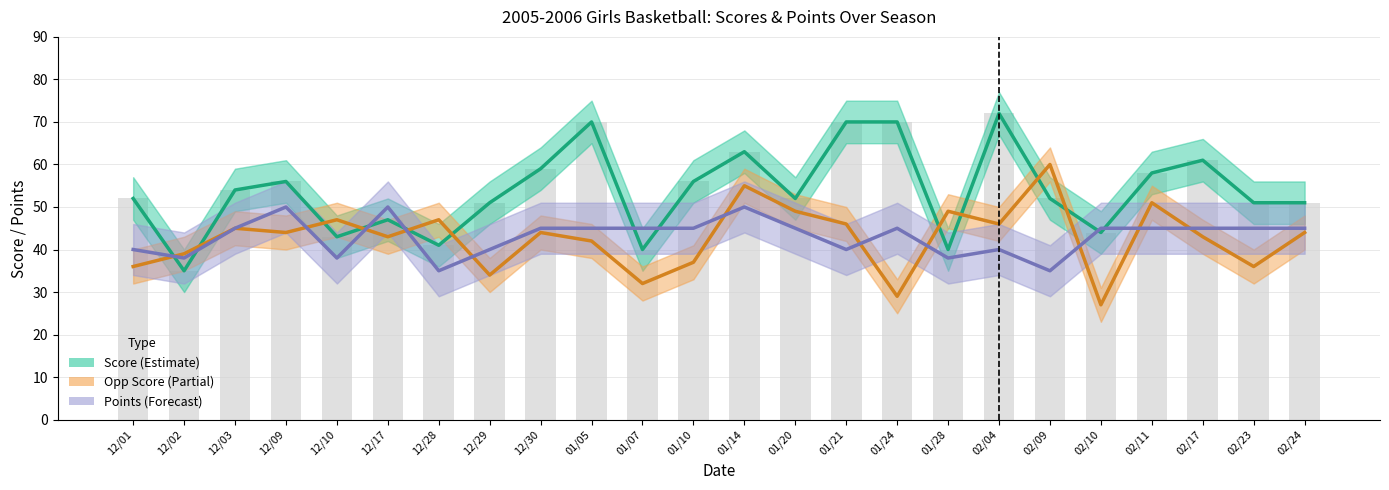

What is the label of the 24th bar from the right?

12/01